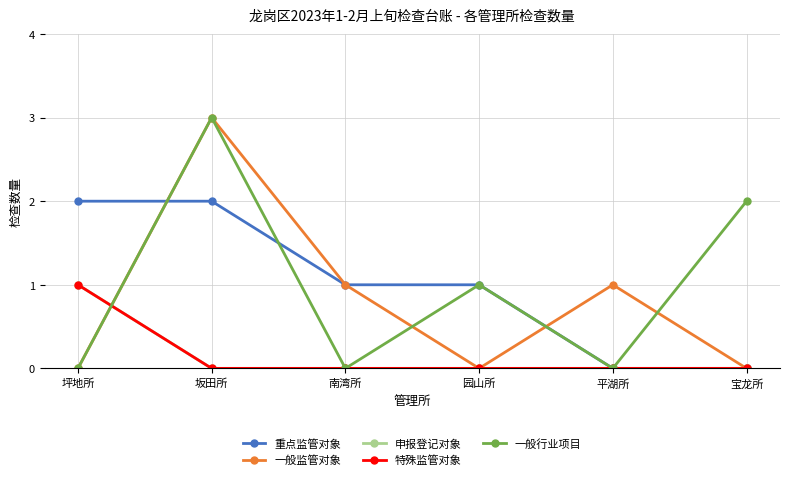

How many 一般行业项目 values are between 0 and 2?

5